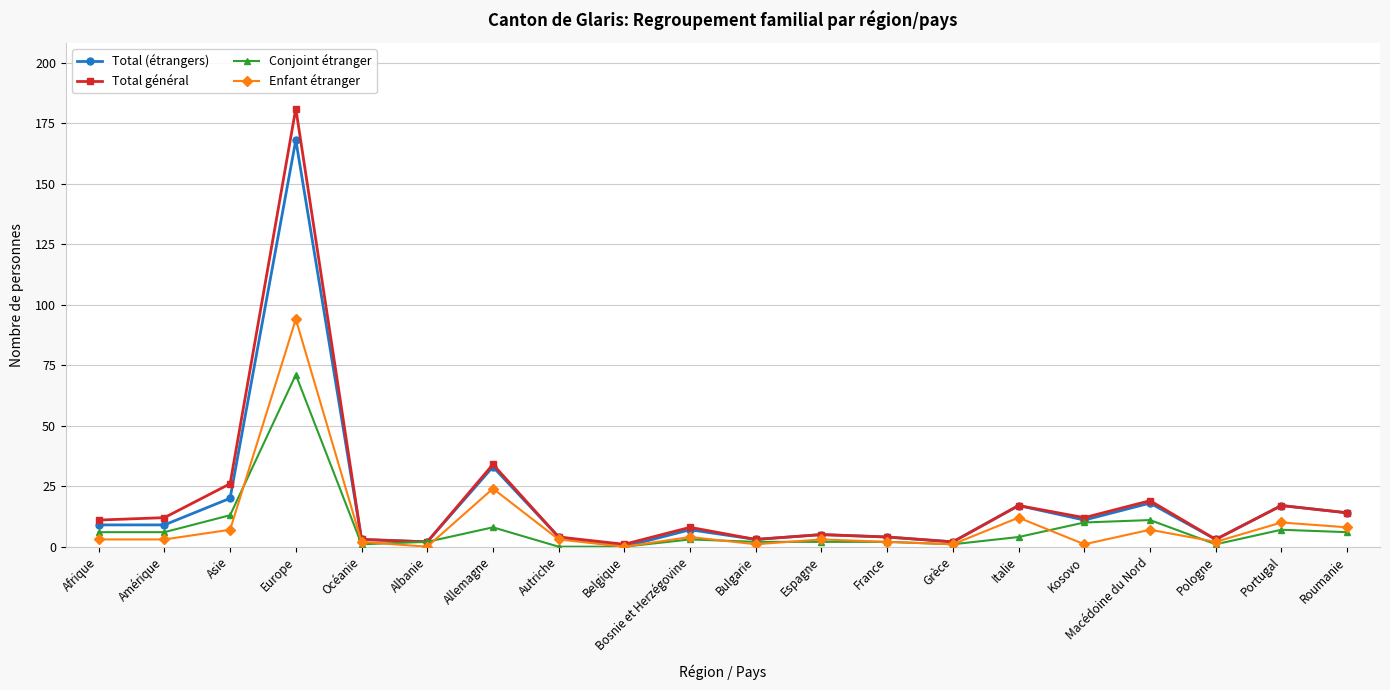

What is the value of the Total (étrangers) point at the 19th from the left?

17